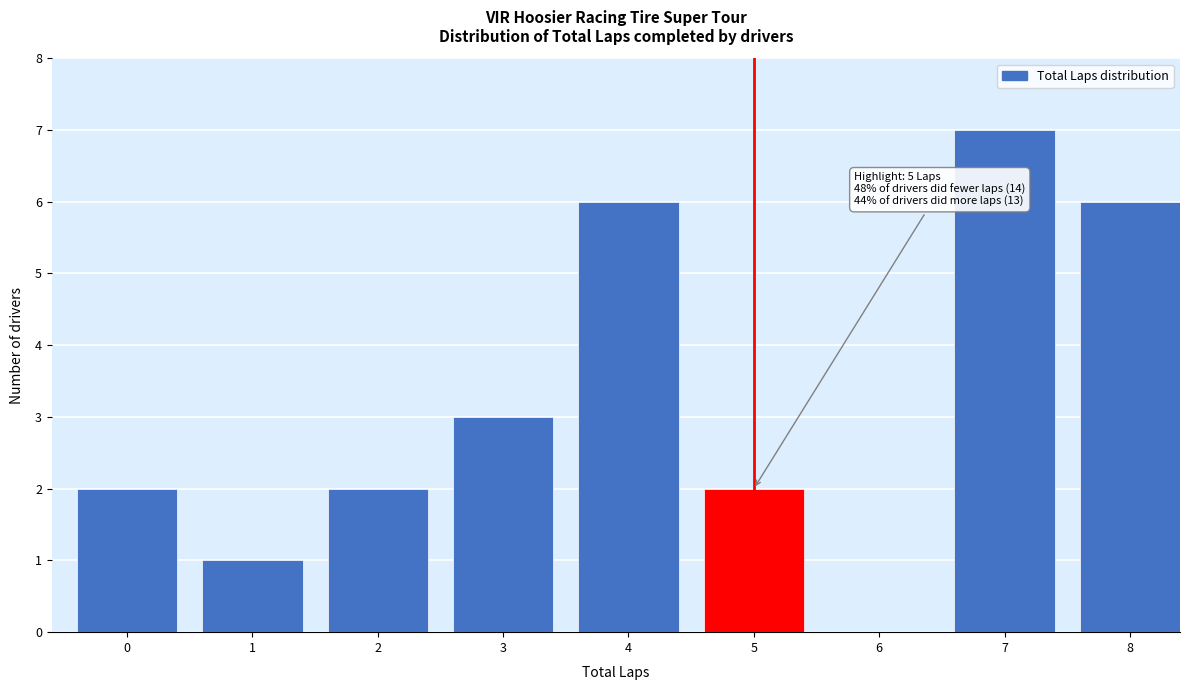

Reading left to right, transcribe all the data shown in this chart.

0=2	1=1	2=2	3=3	4=6	5=2	6=0	7=7	8=6